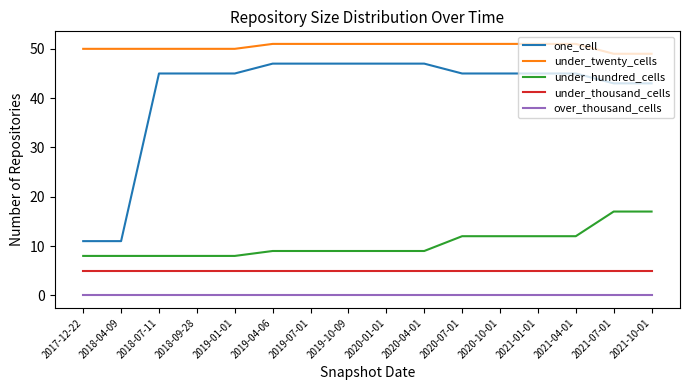

Rank the series by their maximum value, from highest to lowest.

under_twenty_cells, one_cell, under_hundred_cells, under_thousand_cells, over_thousand_cells